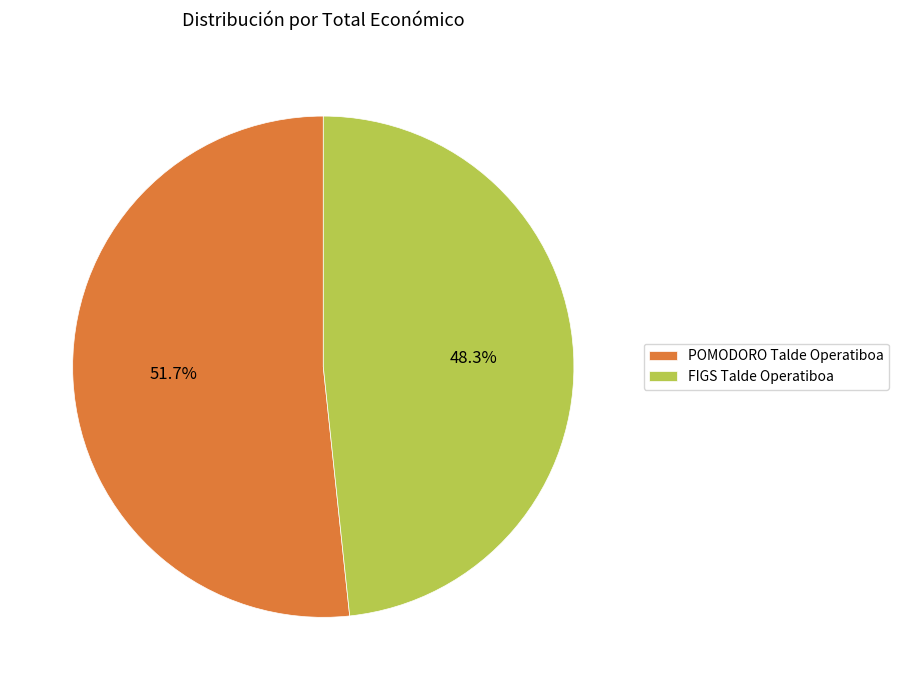

To the nearest percent, what percentage of the pie is POMODORO Talde Operatiboa?

52%